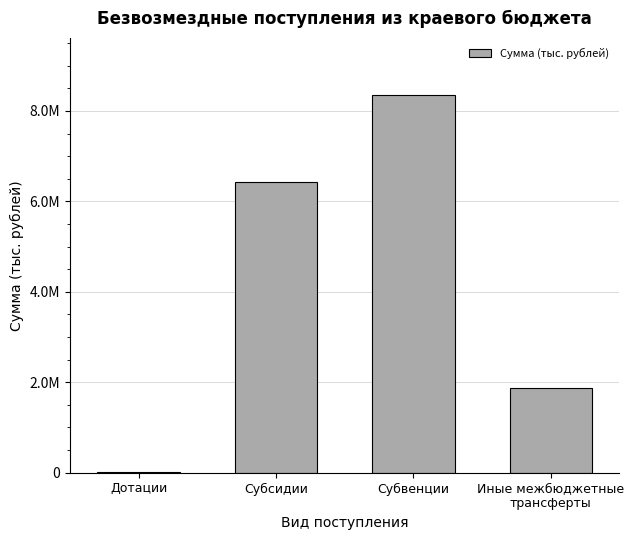

What is the smallest value displayed?

18318.4